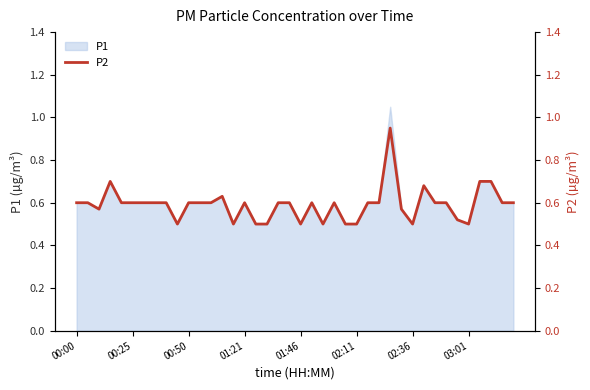

Which category has the highest value across all series?

28